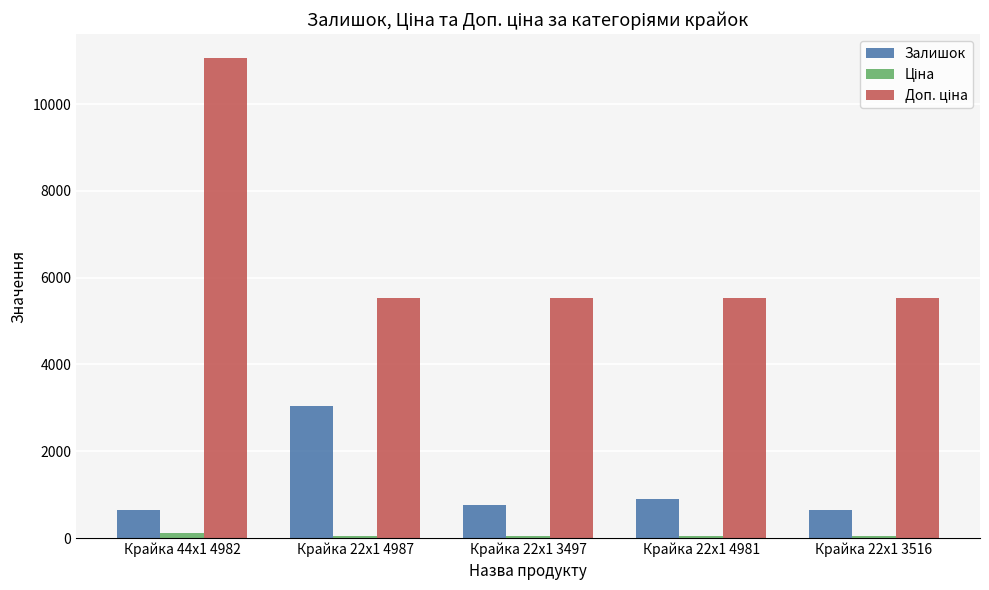

What is the label of the 5th bar from the left?

Крайка 22x1 3516